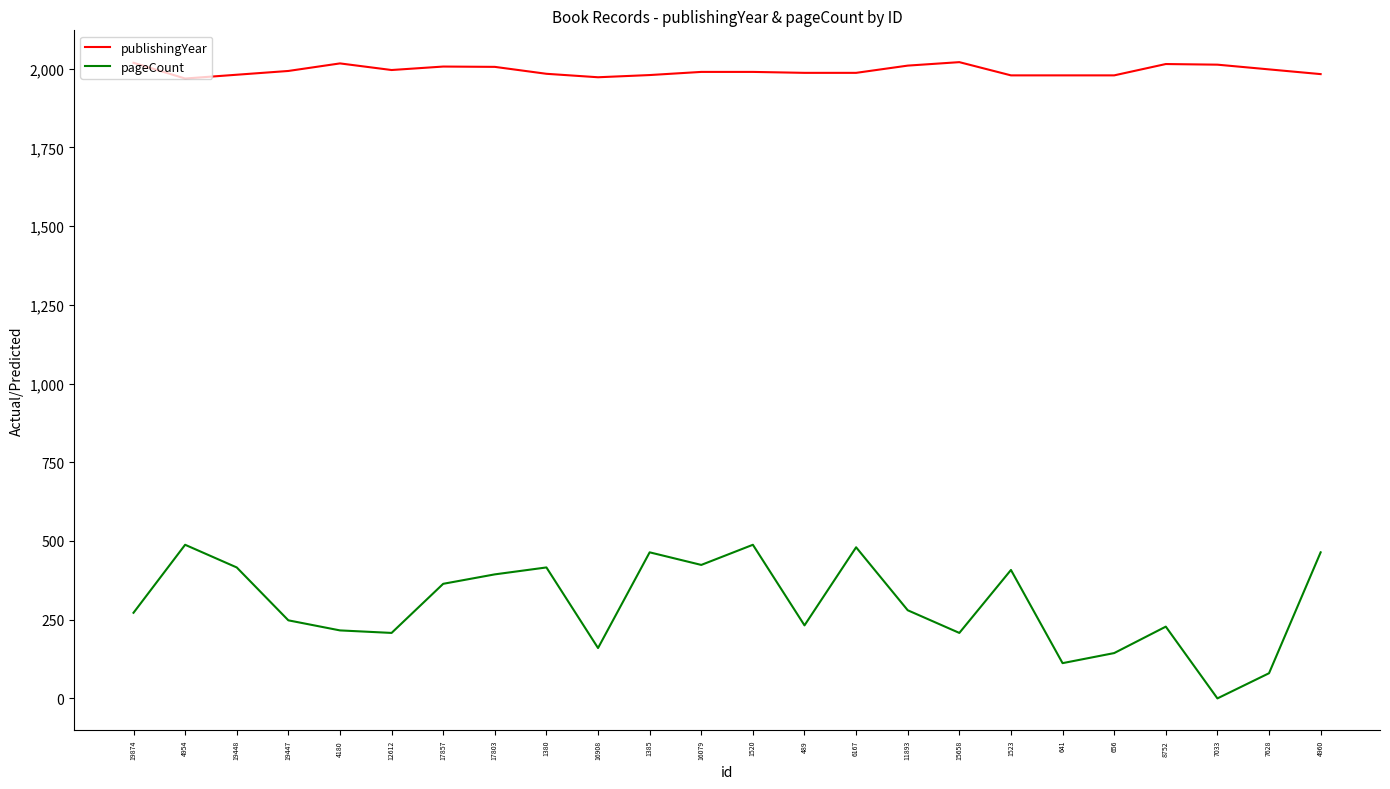

What position from the left is 19874?

1